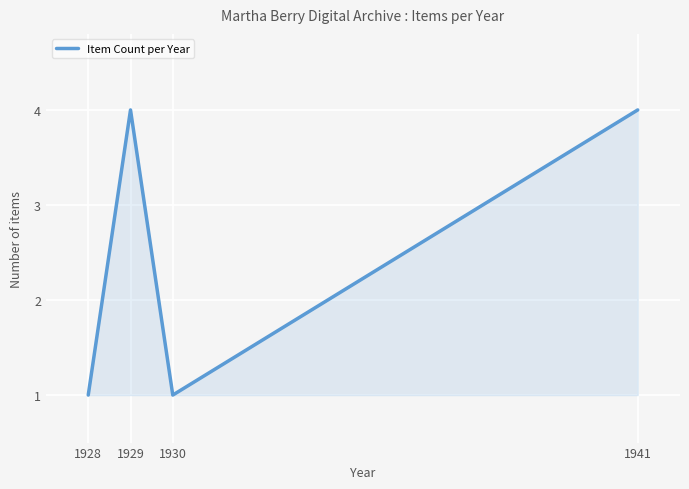

Reading right to left, transcribe all the data shown in this chart.

4	1	4	1